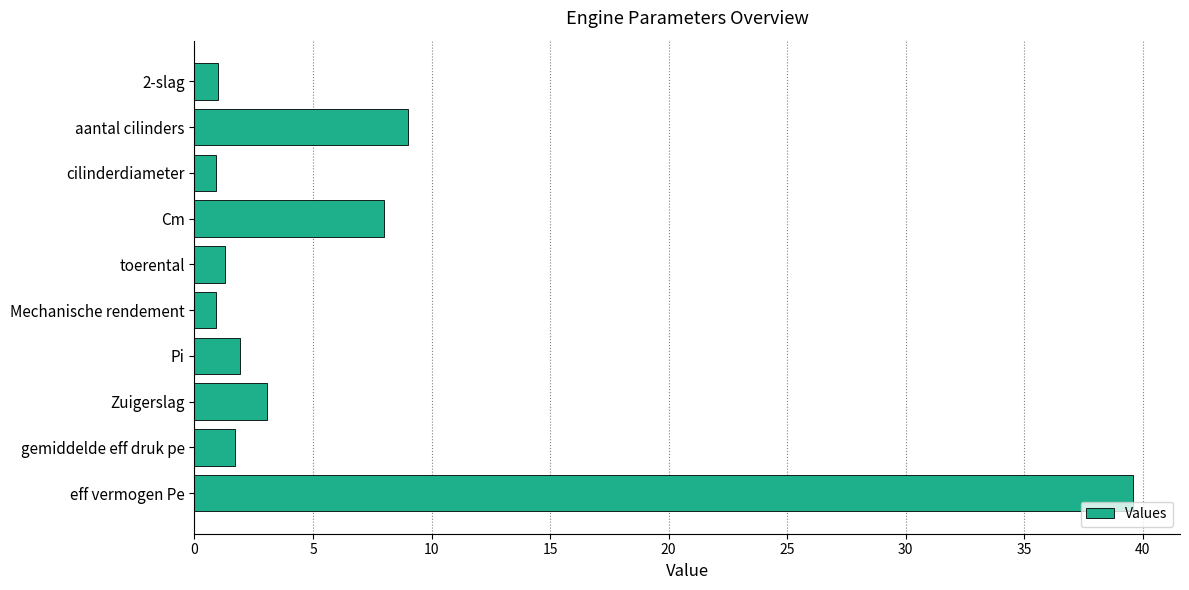

Are the bars horizontal?

Yes